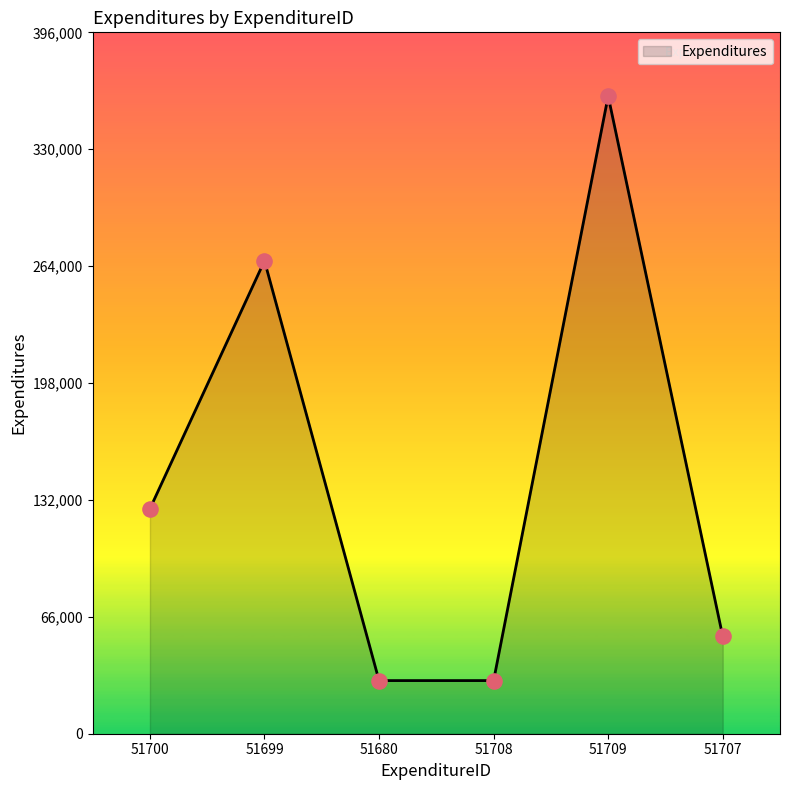

What is the change in value from 51709 to 51707?

-305000